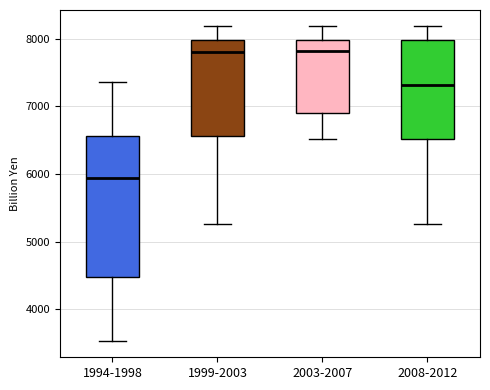

Which box's median line is the lowest?

1994-1998